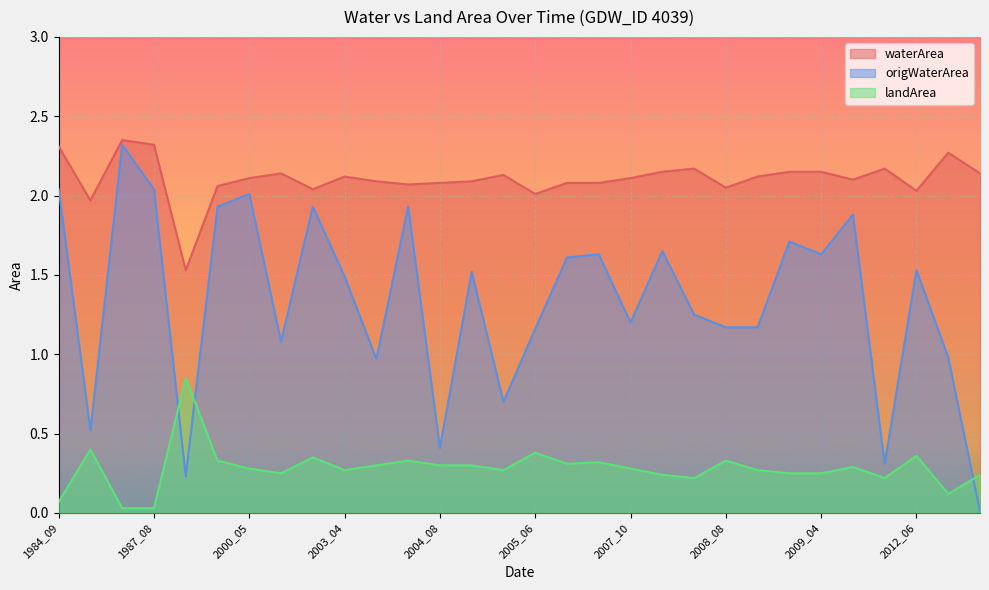

Which series has the widest spread of values?

origWaterArea